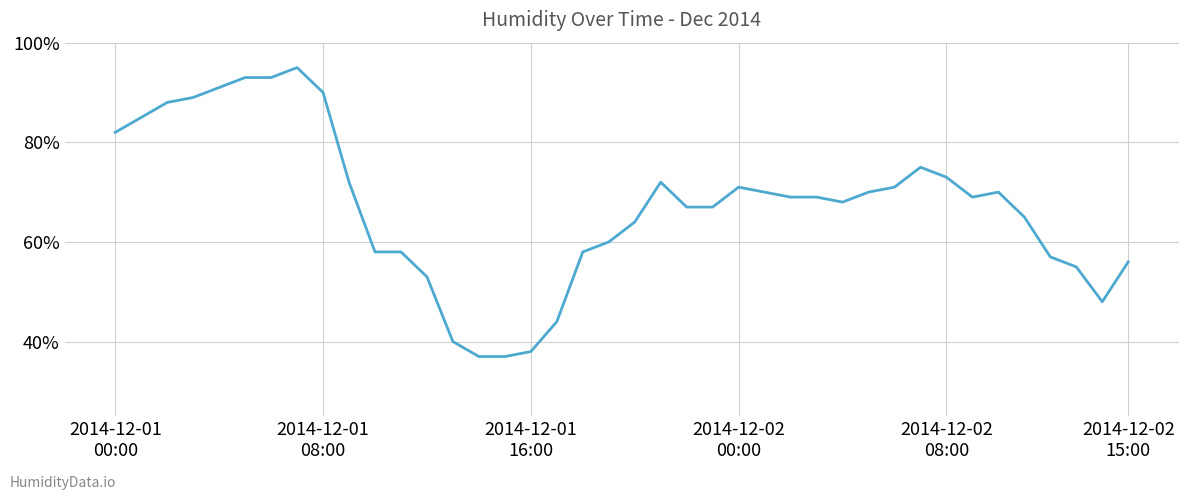

What is the maximum value shown in the chart?

95